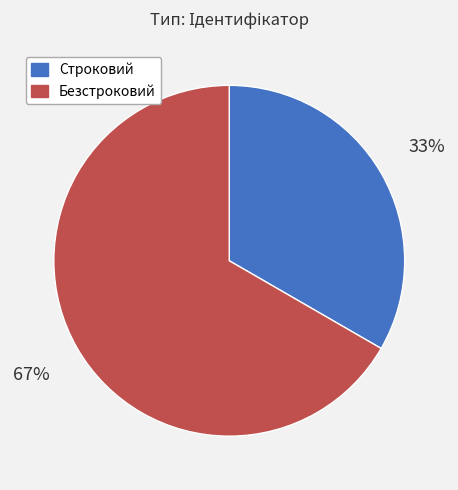

Which slice represents more than half of the pie?

Безстроковий